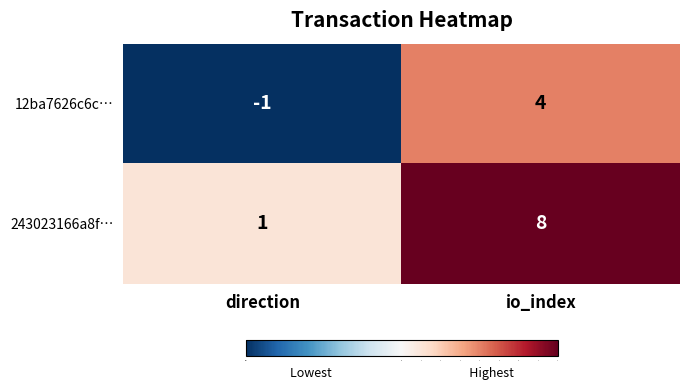

Count the number of data series in this chart.

2